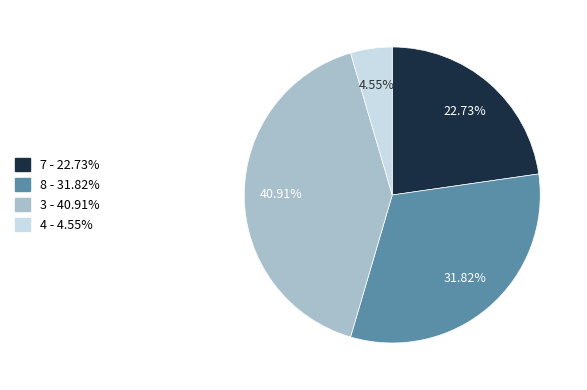

Does any single category account for the majority?

No